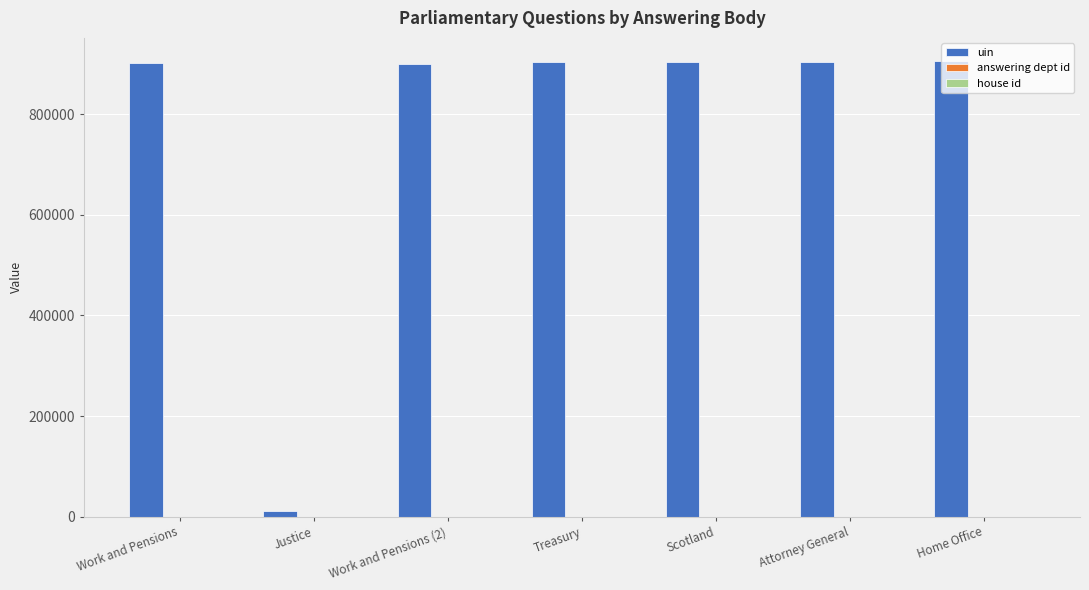

The value of uin at Scotland is 540046. True or false?

False